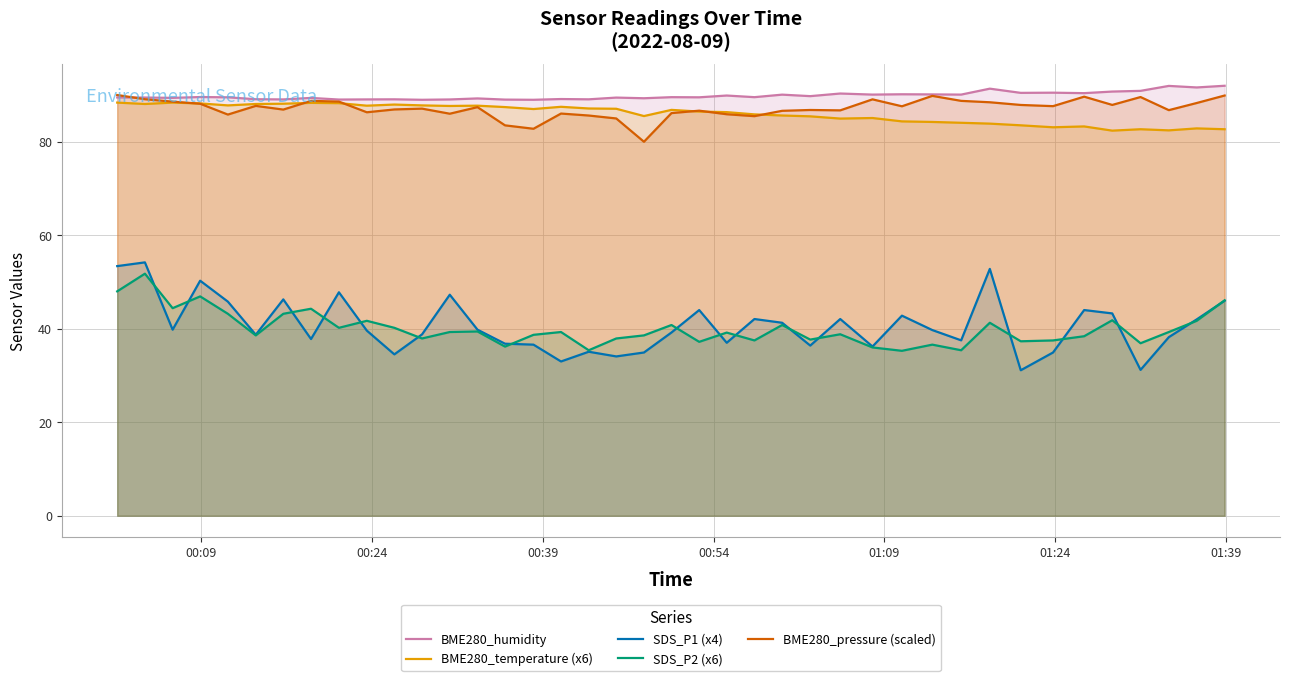

Which series has the largest range (max minus min)?

SDS_P1 (x4)